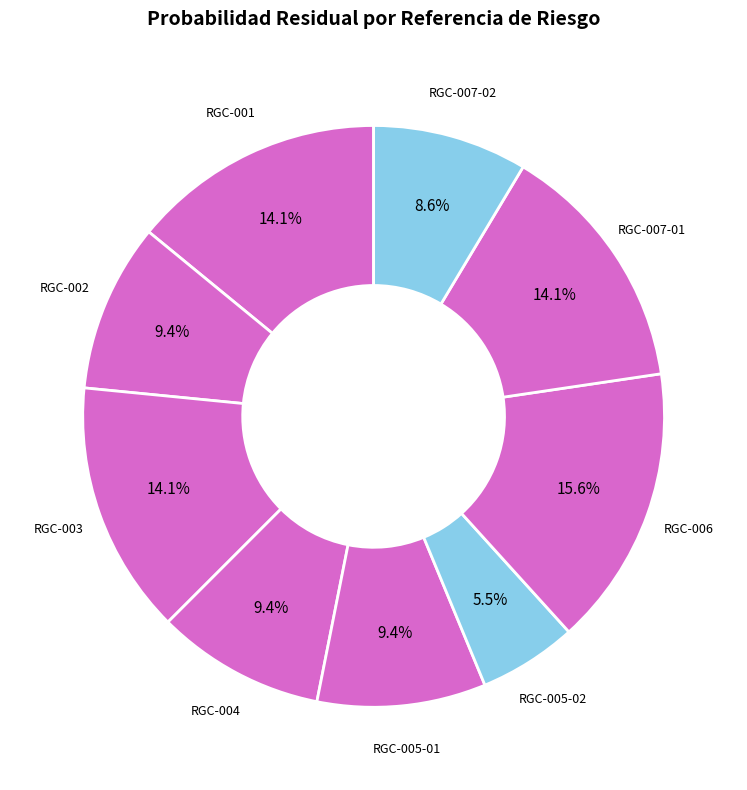

Rank the categories by value from lowest to highest.

RGC-005-02, RGC-007-02, RGC-002, RGC-004, RGC-005-01, RGC-001, RGC-003, RGC-007-01, RGC-006